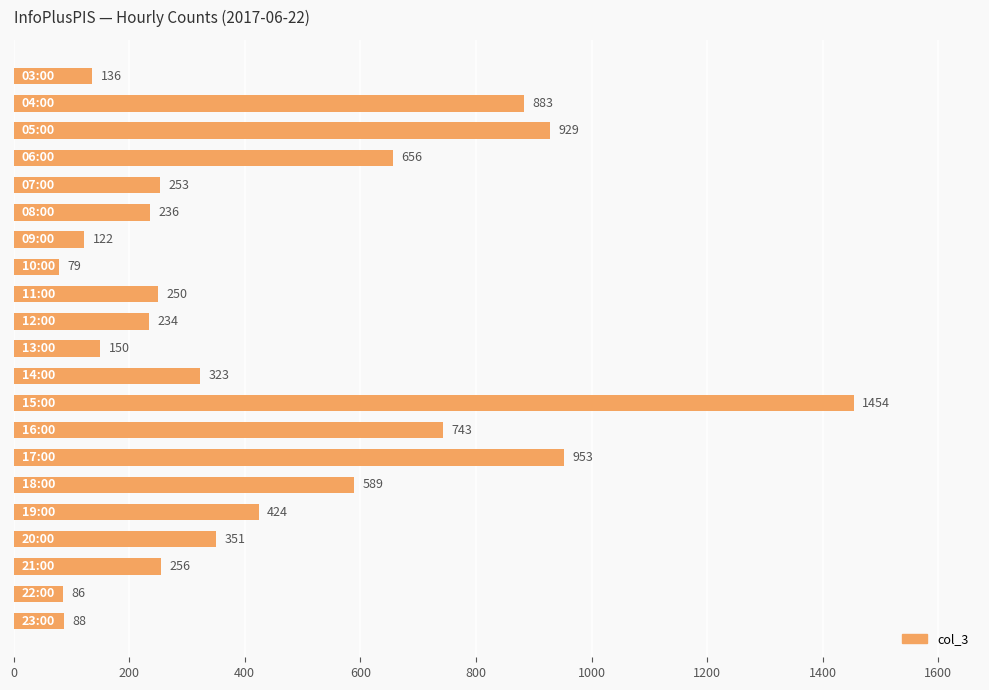

What is the smallest value displayed?

79